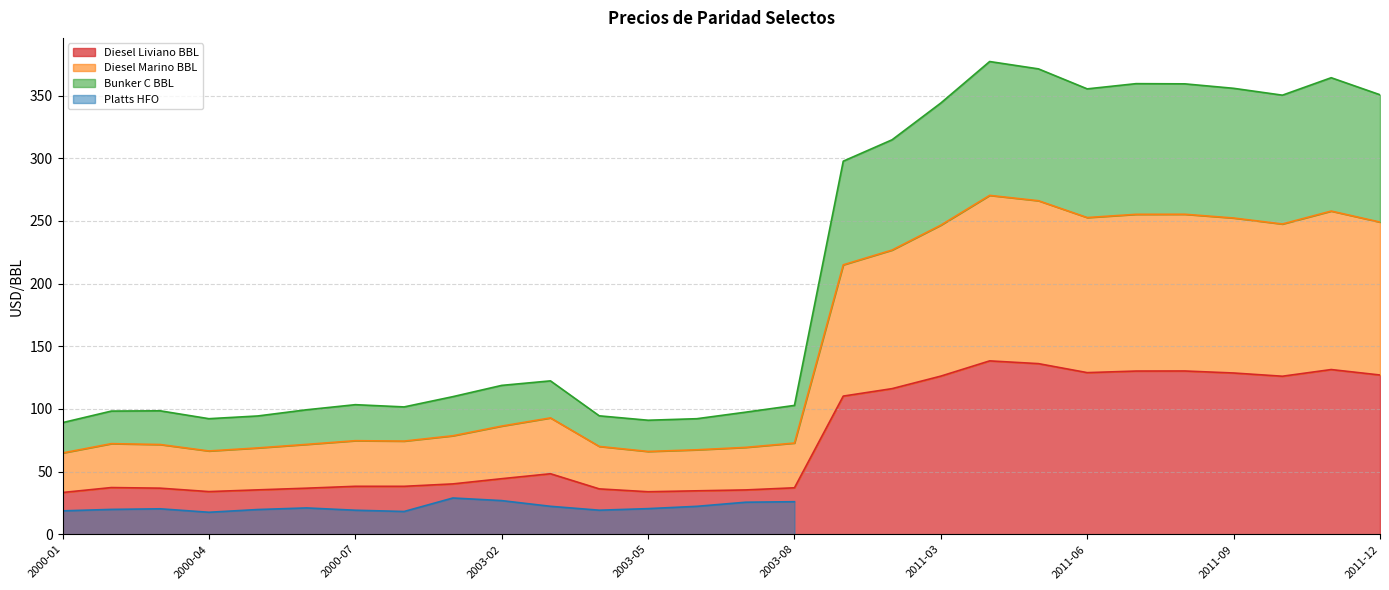

At which category does Diesel Marino BBL reach its first local valley?

2000-04